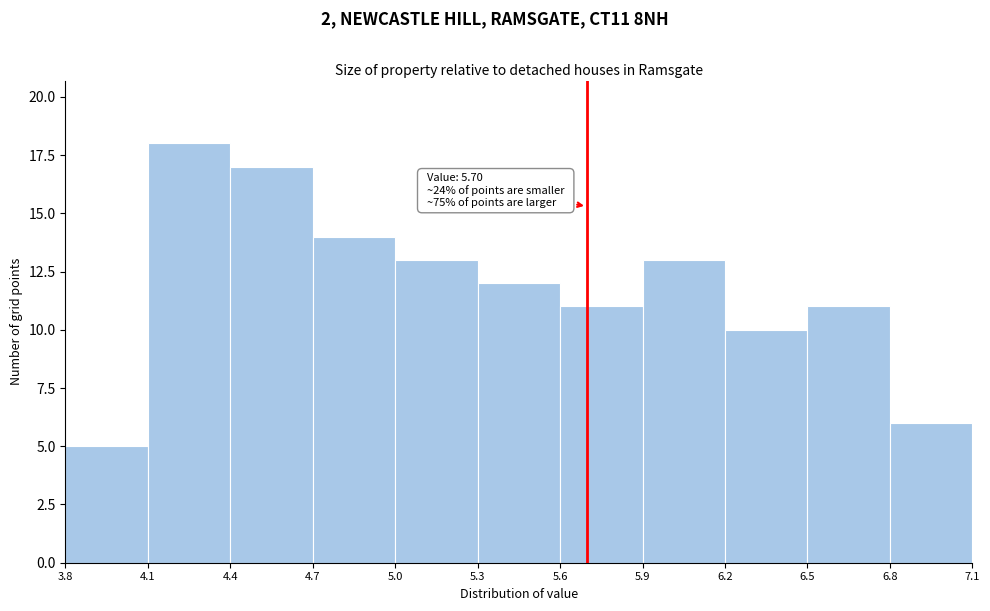

Over which range of the x-axis is the bar tallest?

4.1 to 4.4